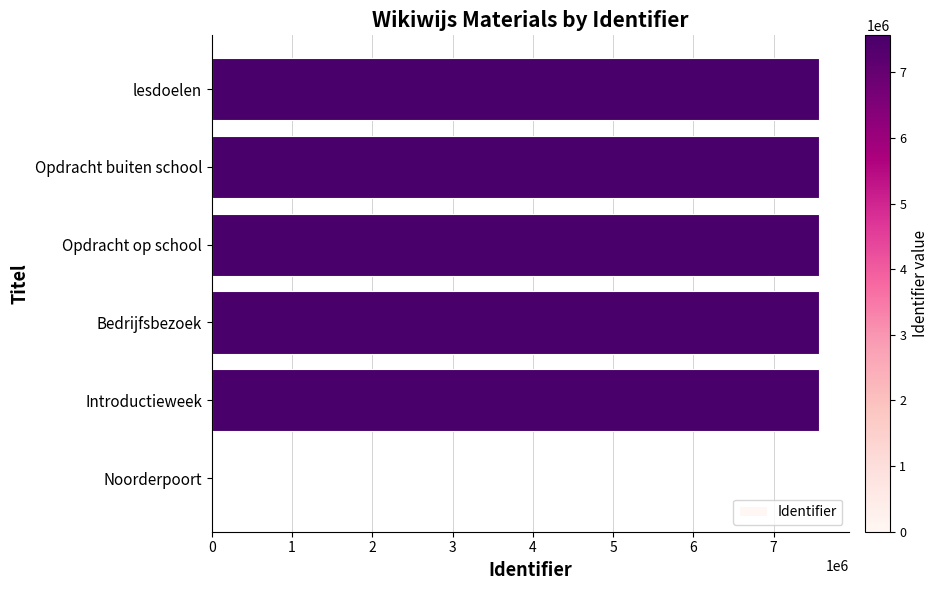

What is the greatest value displayed?

7565467